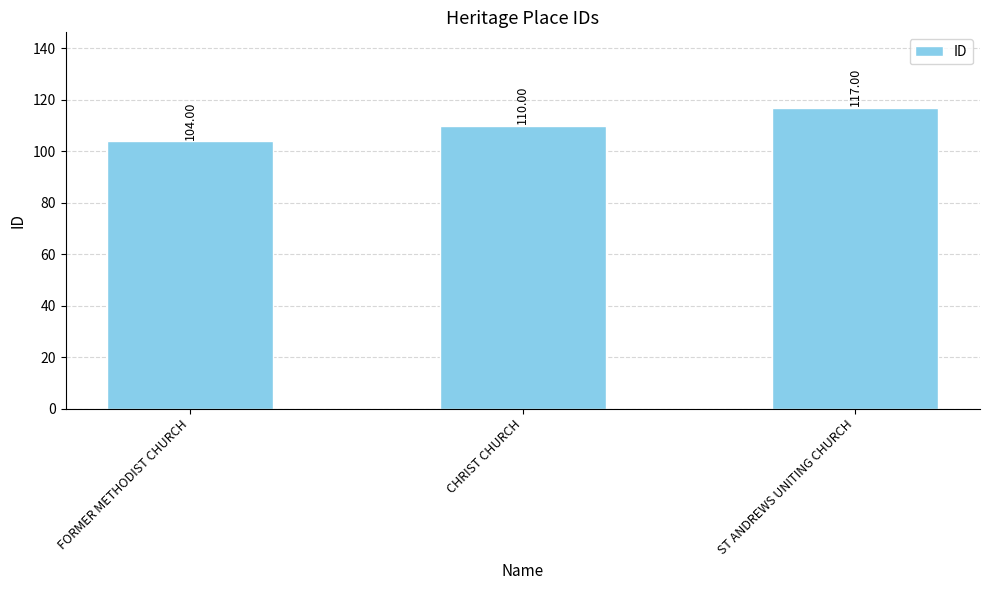

Between CHRIST CHURCH and FORMER METHODIST CHURCH, which is larger?

CHRIST CHURCH